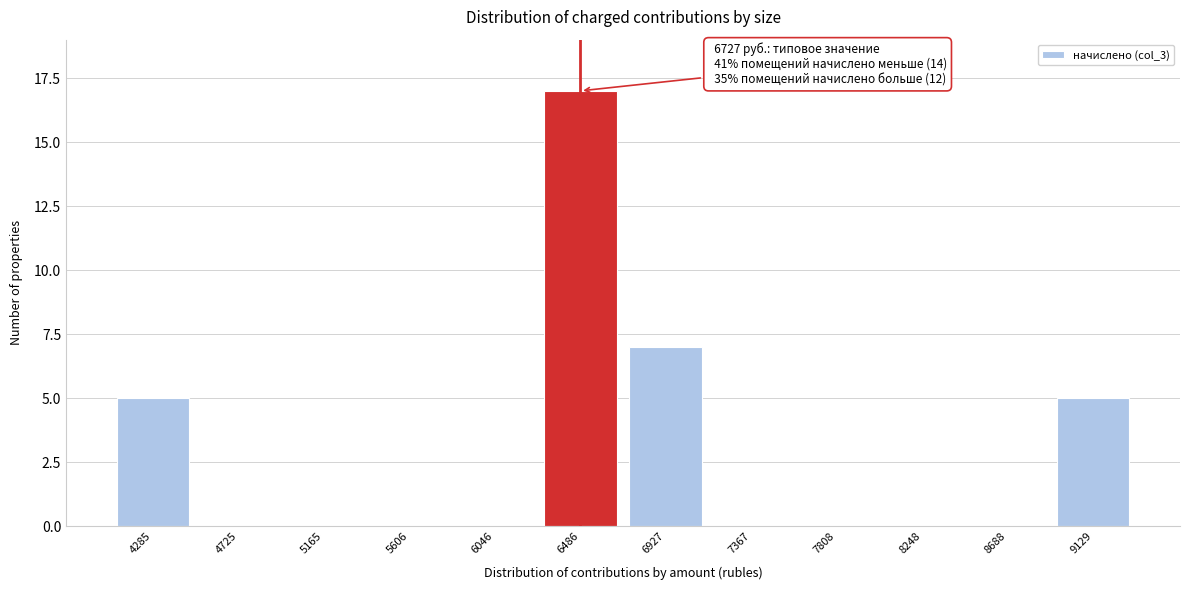

Reading left to right, list all the values displayed in this chart.

4285=5	4725=0	5165=0	5606=0	6046=0	6486=17	6927=7	7367=0	7808=0	8248=0	8688=0	9129=5